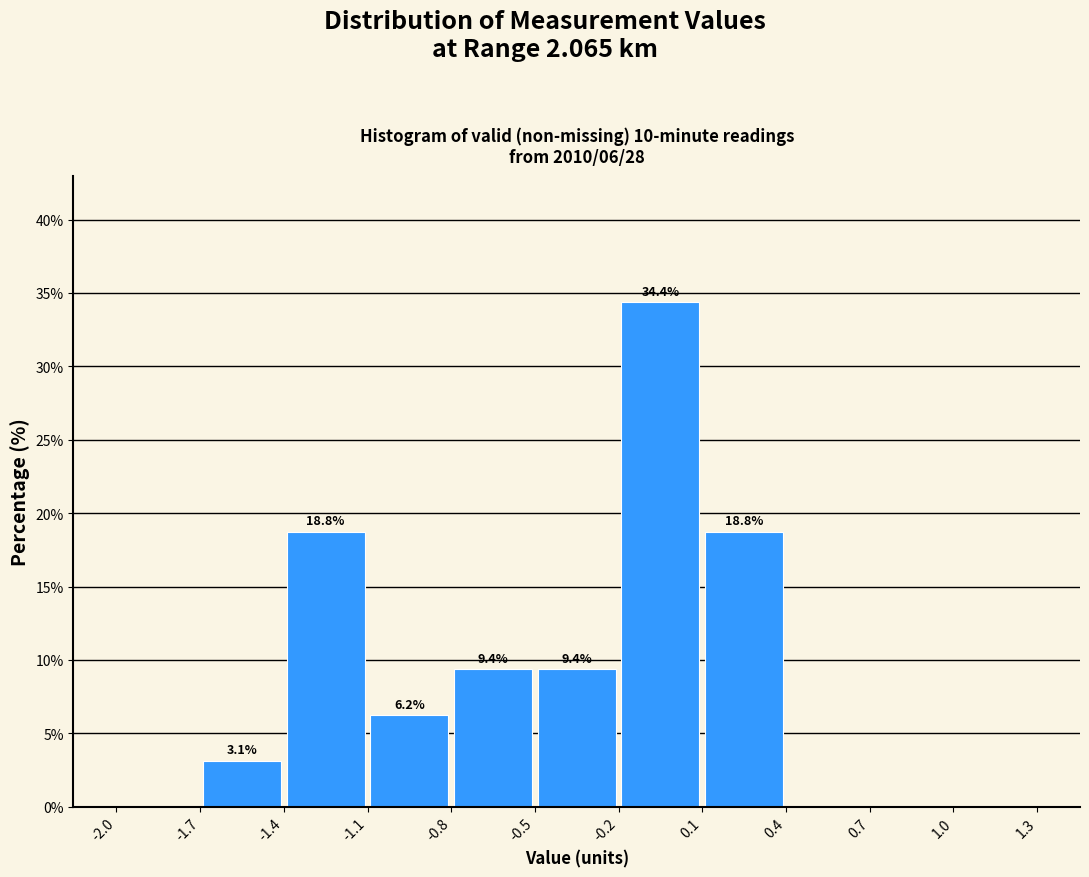

Which range on the x-axis has the tallest bar?

-0.2 to 0.1